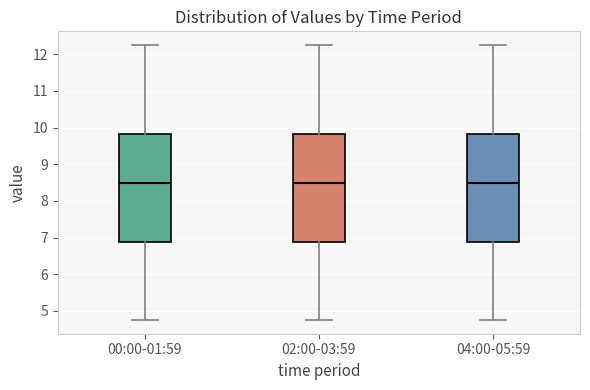

Where does the median line of the box for 00:00-01:59 sit on the y-axis? The values are not printed on the chart, so give them approximately, as read against the axis.

8.5